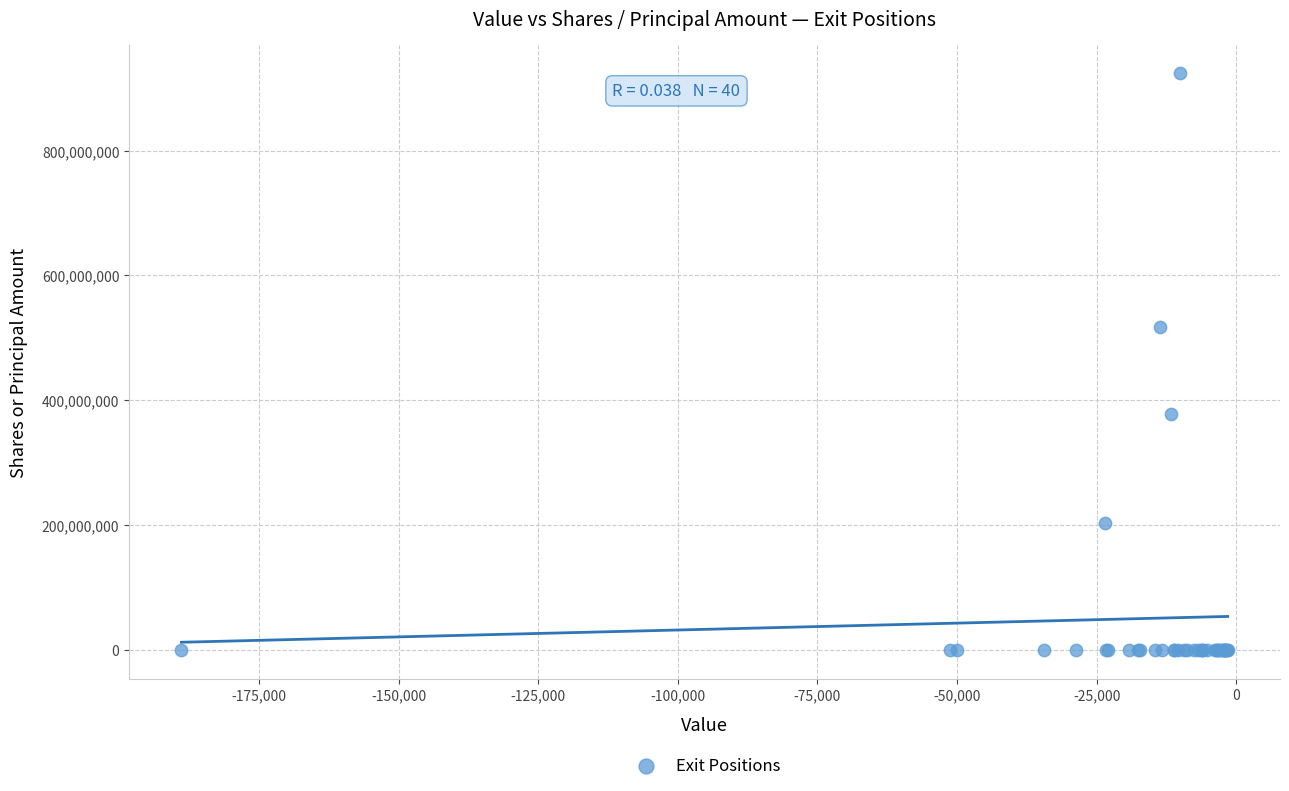

What Y value in the scatter plot is closest to 461727831?

516806205